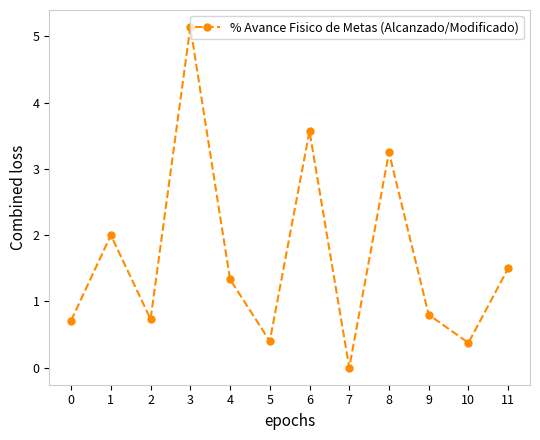

How many positive values are there?

11